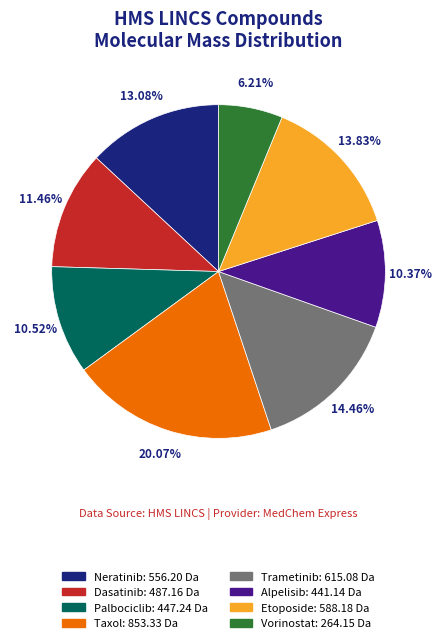

What percentage is NOT represented by Alpelisib?

89.6%